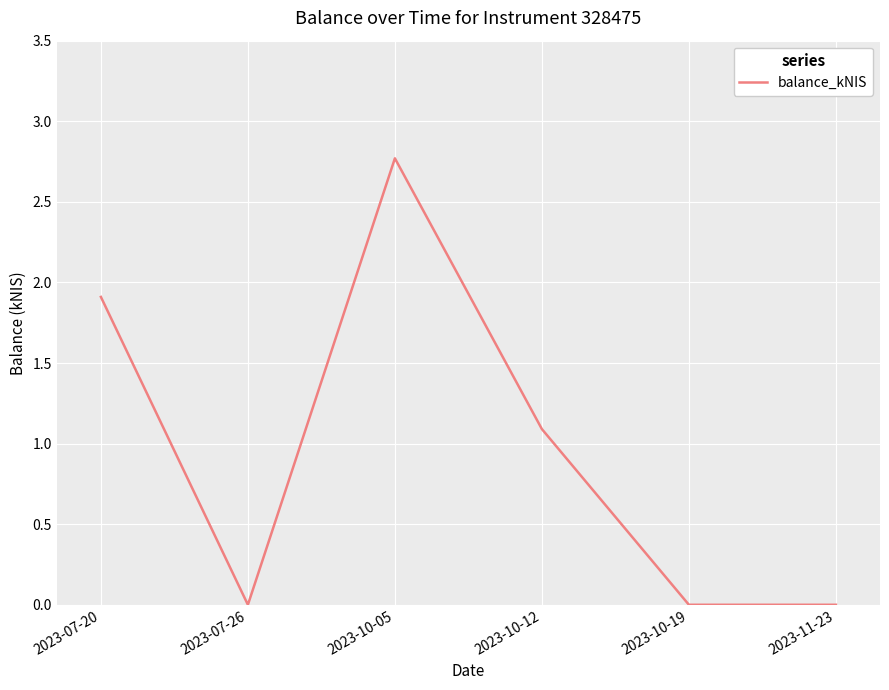

How many categories are shown in the chart?

6